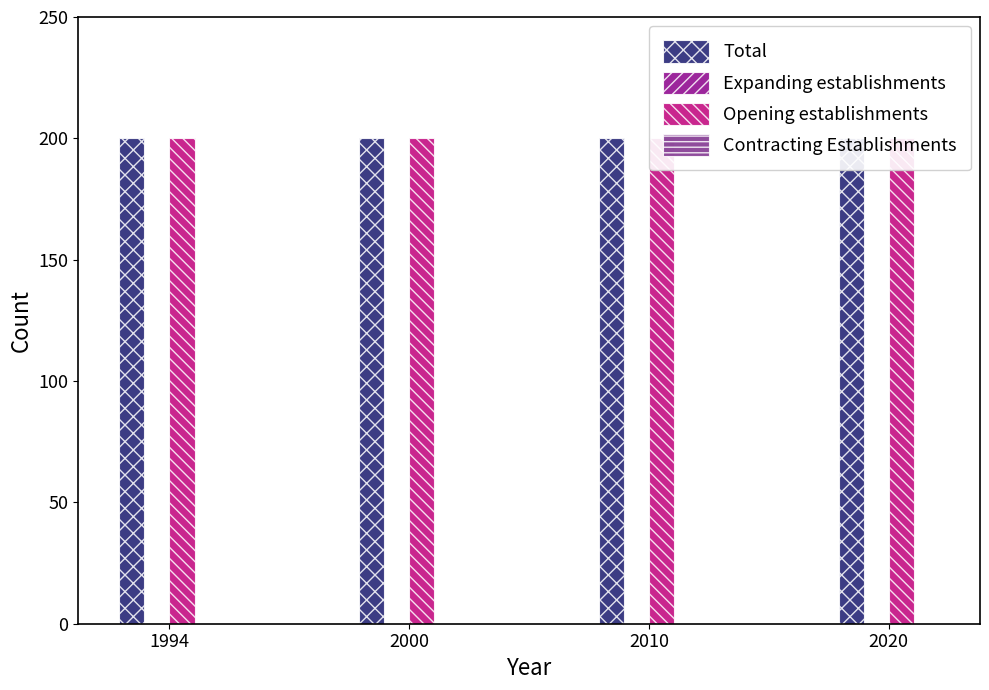

Rank the categories by Opening establishments value from highest to lowest.

1994, 2000, 2010, 2020